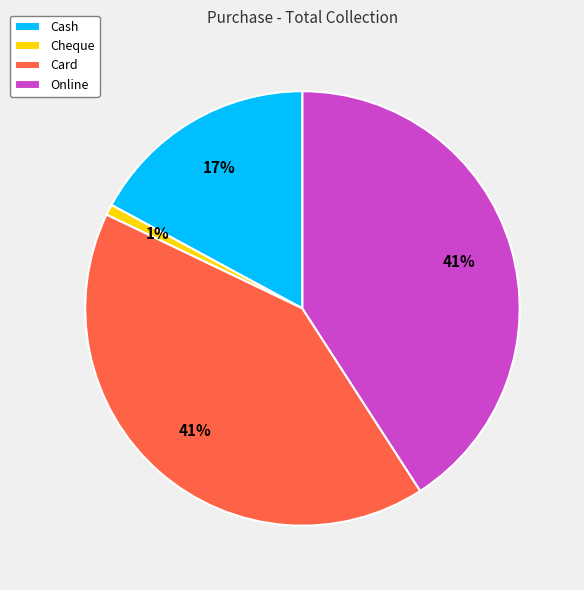

Combined, do Cash and Card account for over 50%?

Yes